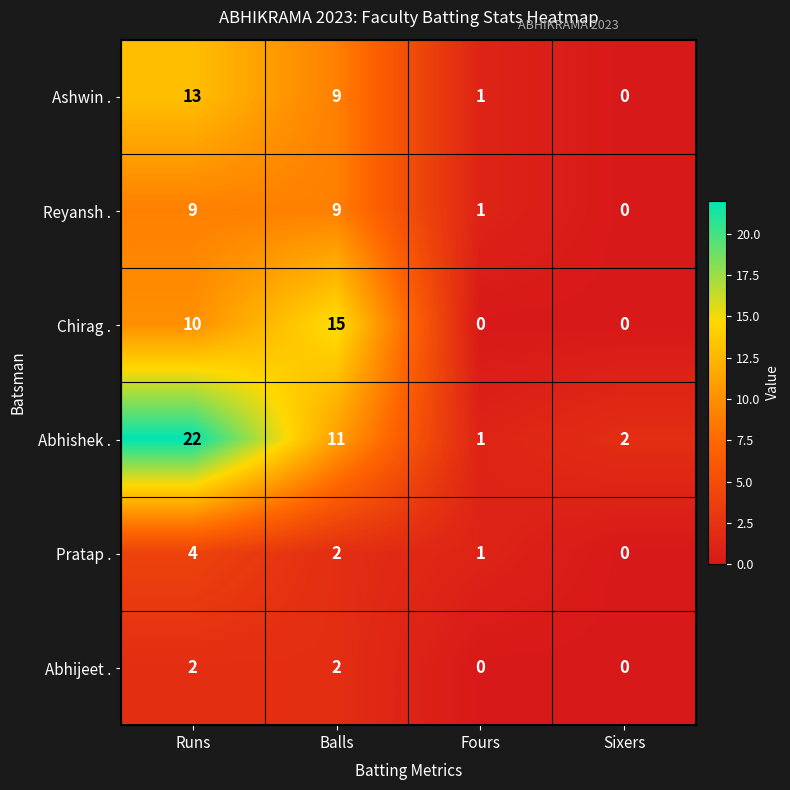

What is the difference between the second highest and minimum values in the Chirag . series?

10